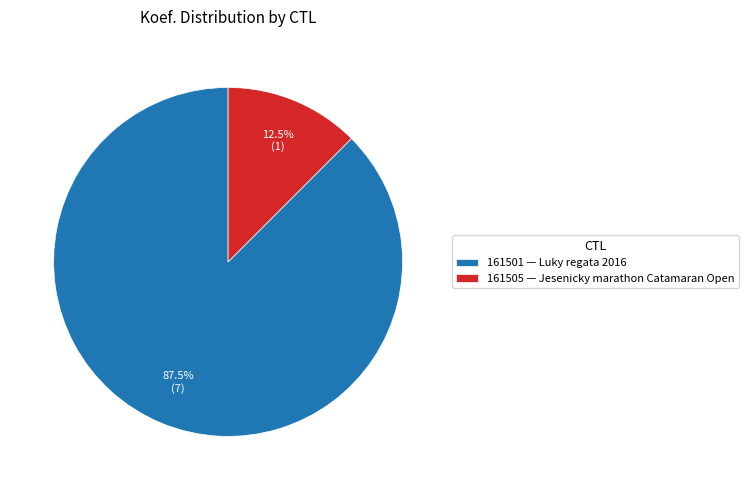

True or false: 161501 accounts for 99% of the total.

False